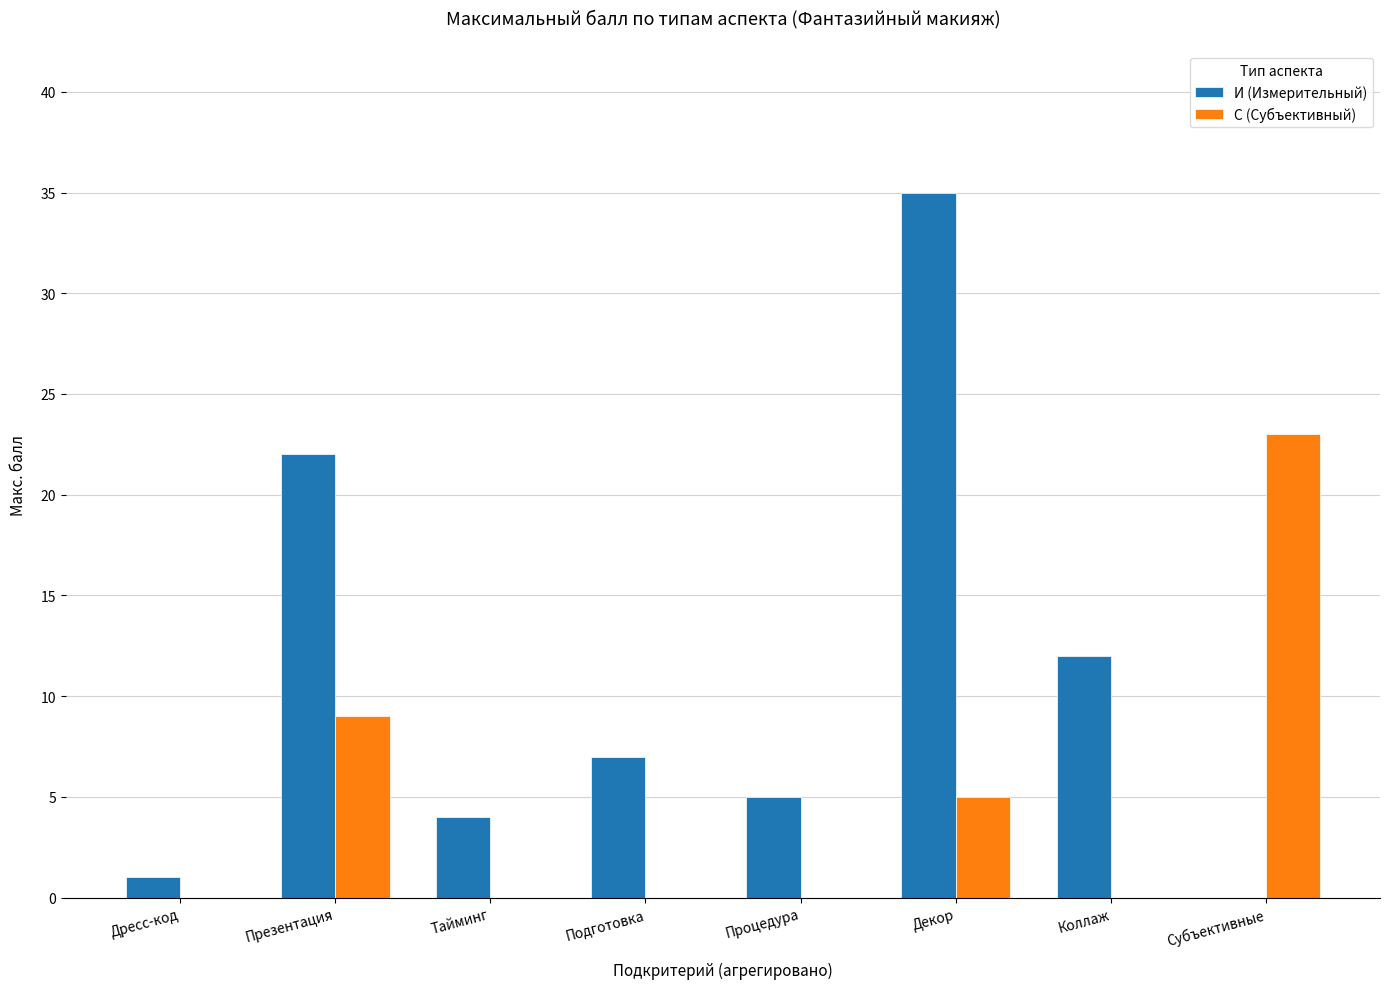

What is the sum of all И (Измерительный) values?

86